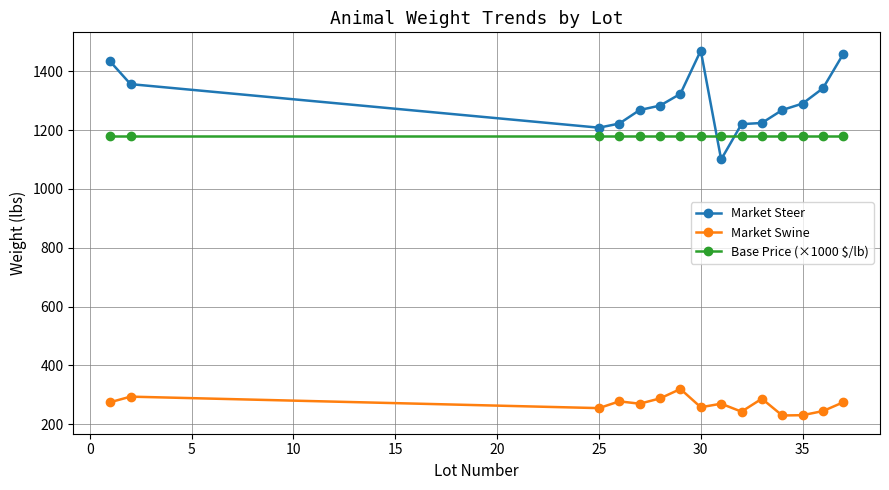

True or false: Market Swine and Base Price (×1000 $/lb) intersect in this chart.

False